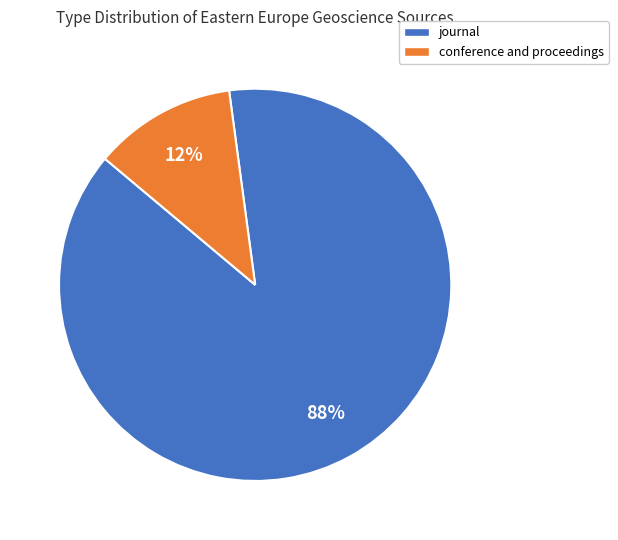

Do journal and conference and proceedings together represent more than half of the pie?

Yes